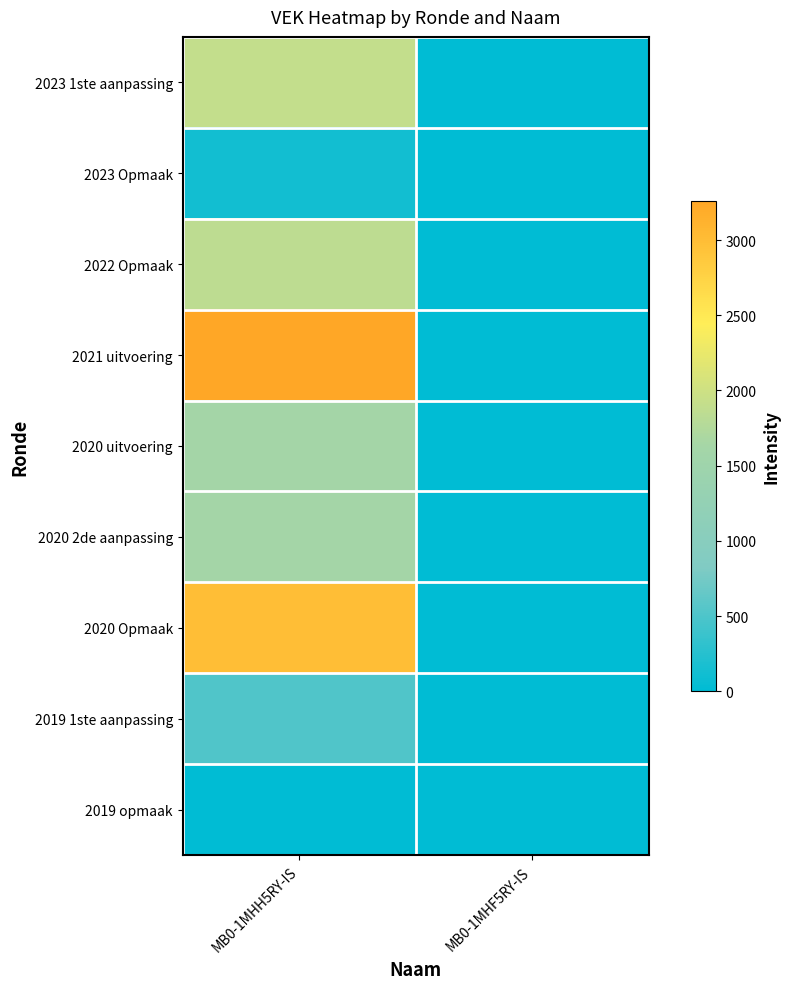

At MB0-1MHF5RY-IS, list the series in order from largest to smallest.

2023 1ste aanpassing, 2023 Opmaak, 2022 Opmaak, 2021 uitvoering, 2020 uitvoering, 2020 2de aanpassing, 2020 Opmaak, 2019 1ste aanpassing, 2019 opmaak